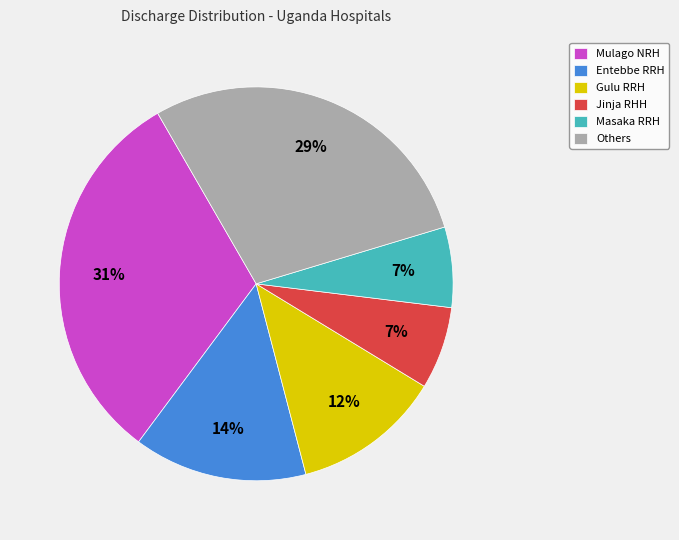

To the nearest percent, what percentage of the pie is Masaka RRH?

7%